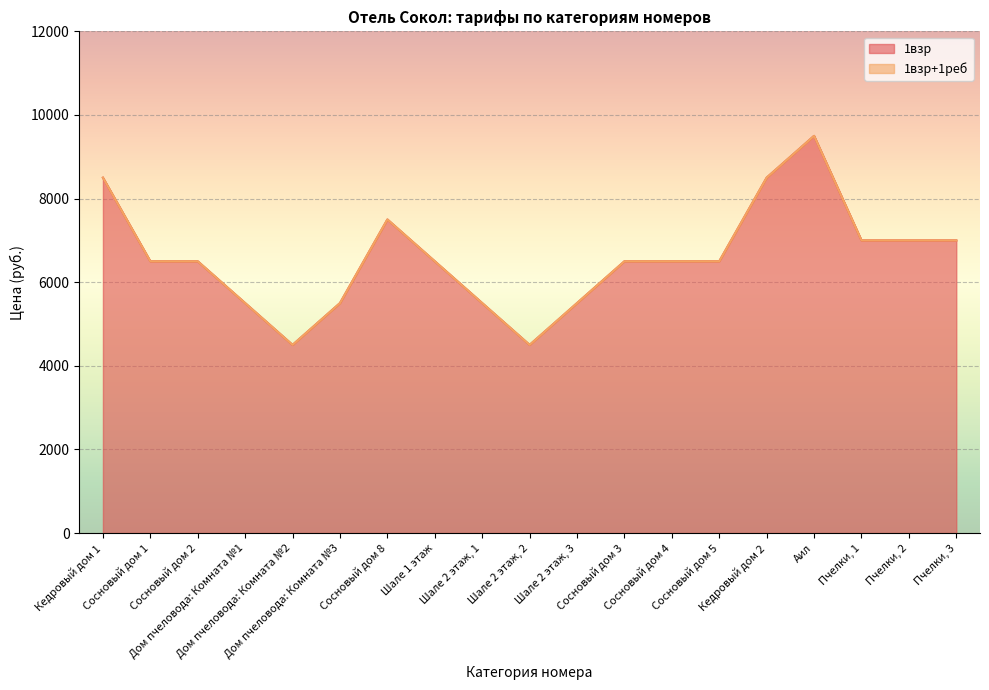

What is the approximate value of 1взр+1реб at Кедровый дом 1, to the nearest 10?

8500